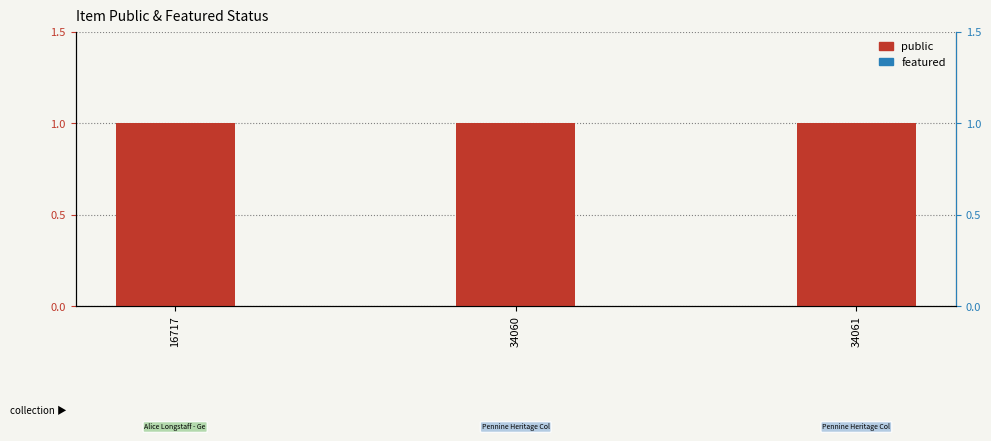

Which series has the largest range (max minus min)?

public